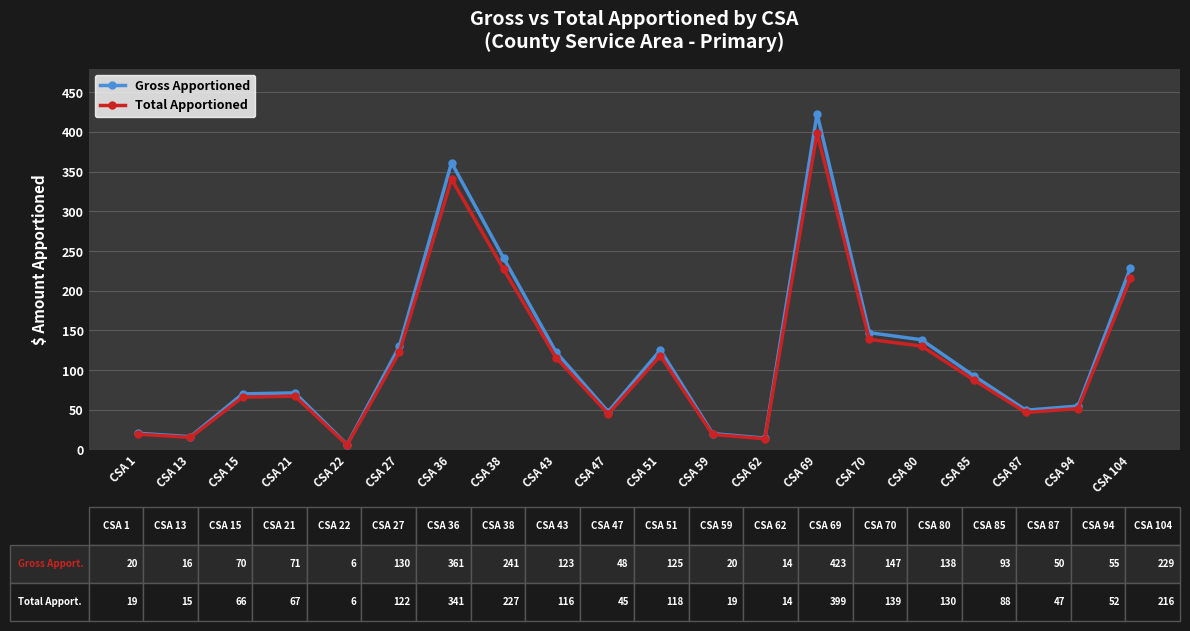

In Gross Apportioned, how many points are lower than both neighbors (excluding endpoints)?

5